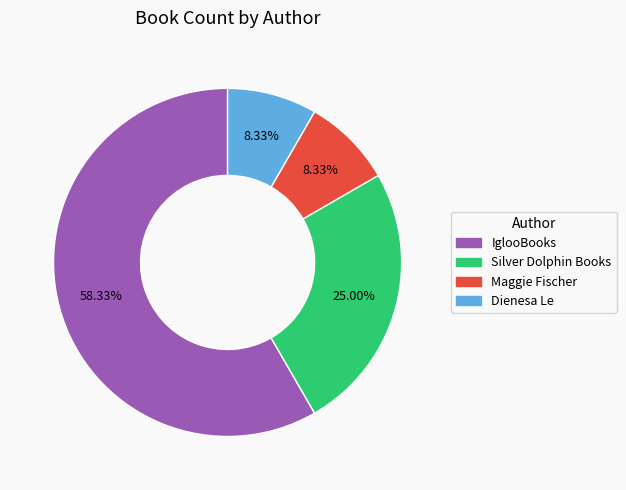

Does IglooBooks account for over 50% of the chart?

Yes